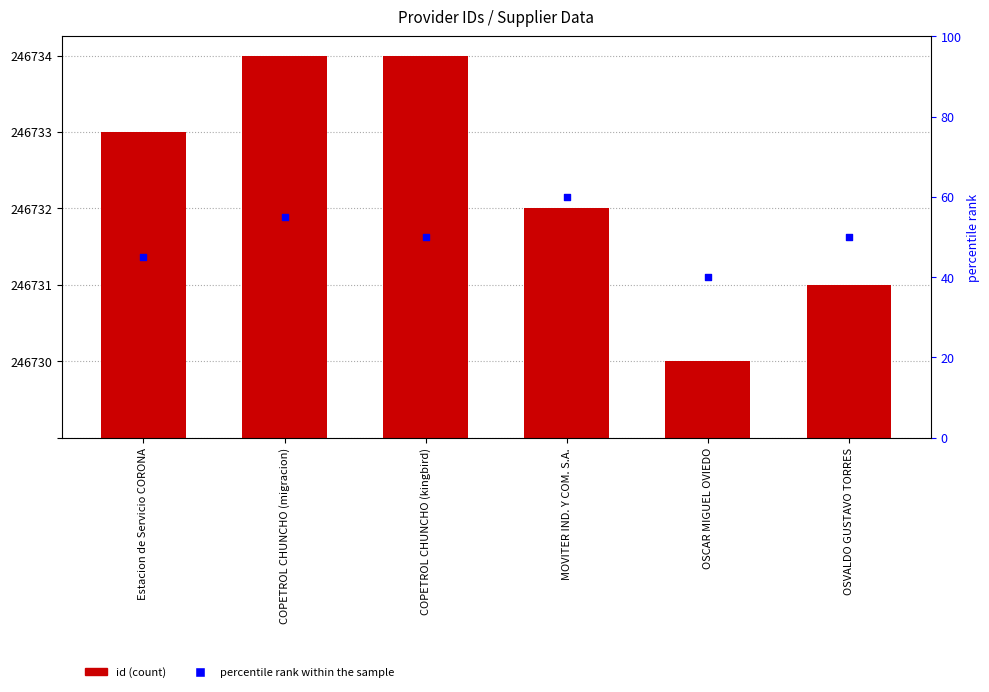

Which series has the largest total across all categories?

percentile rank within the sample